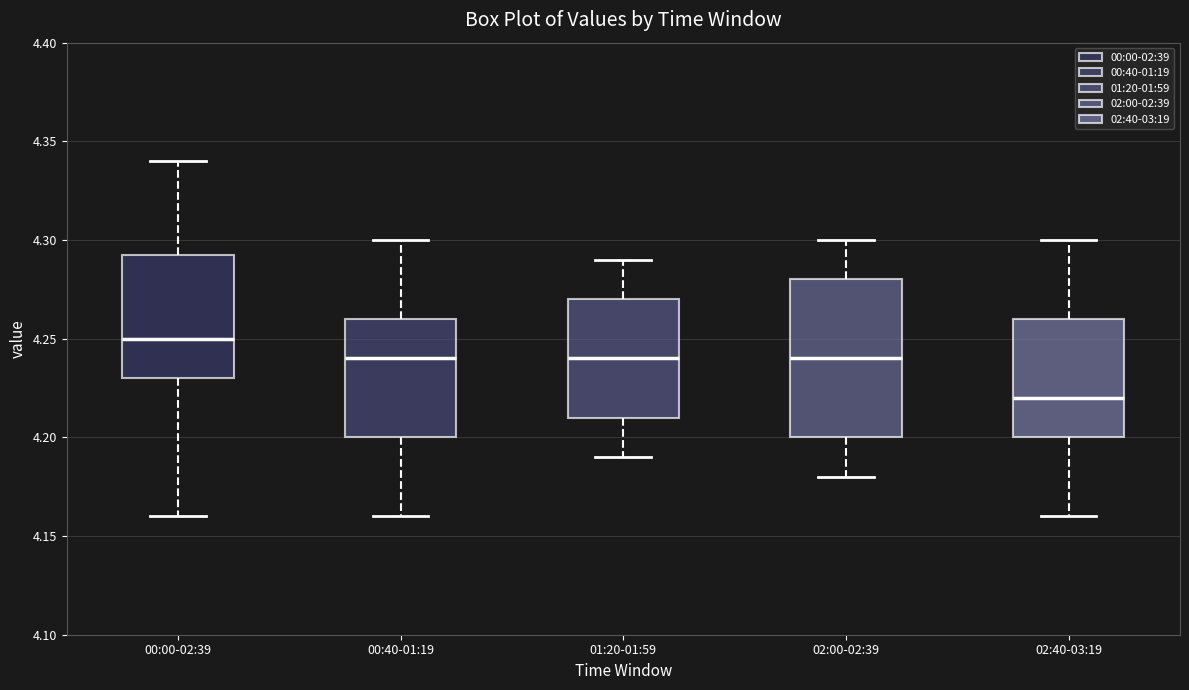

Where does the upper whisker of the box for 02:00-02:39 end on the y-axis? The values are not printed on the chart, so give them approximately, as read against the axis.

4.300